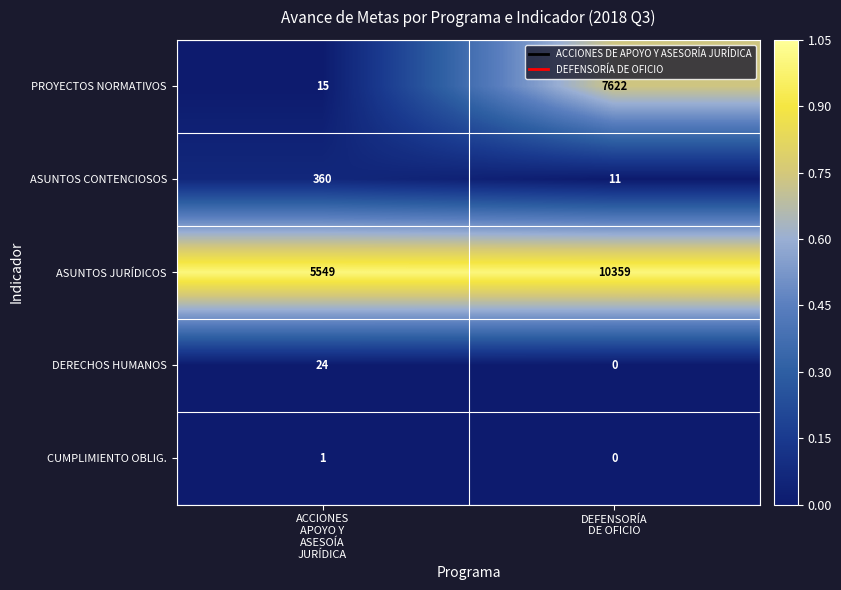

Which series has the largest total across all categories?

ASUNTOS JURÍDICOS